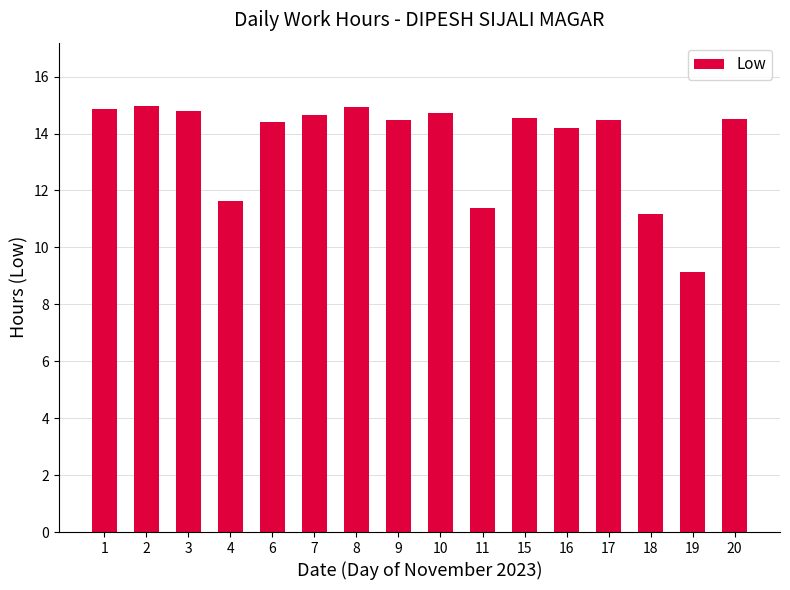

At which category does the chart reach its minimum across all series?

19